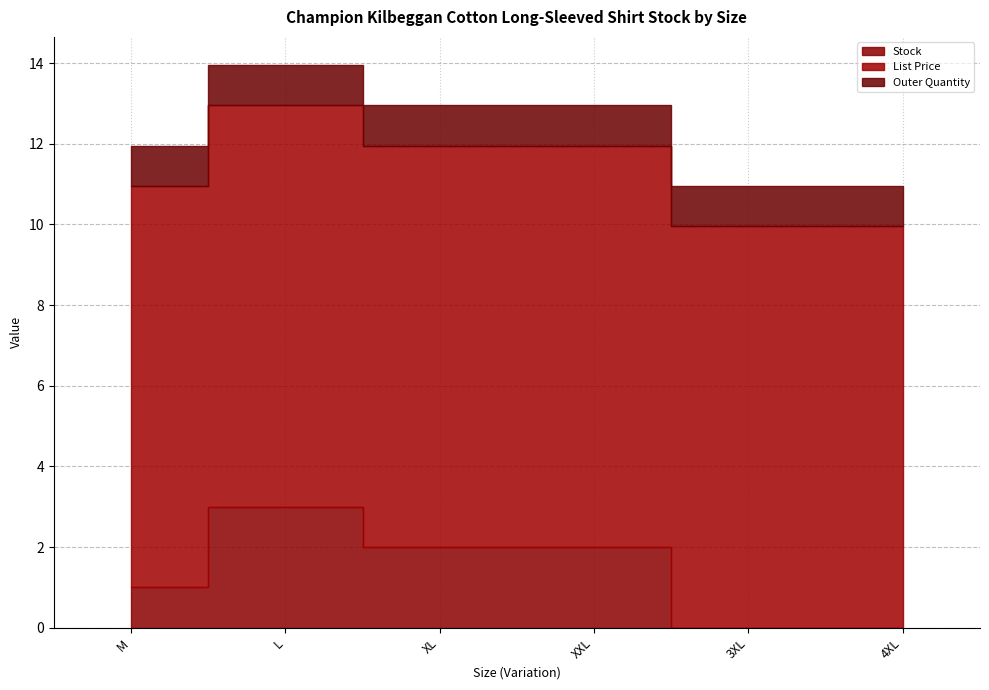

True or false: Stock and List Price cross at least once.

False